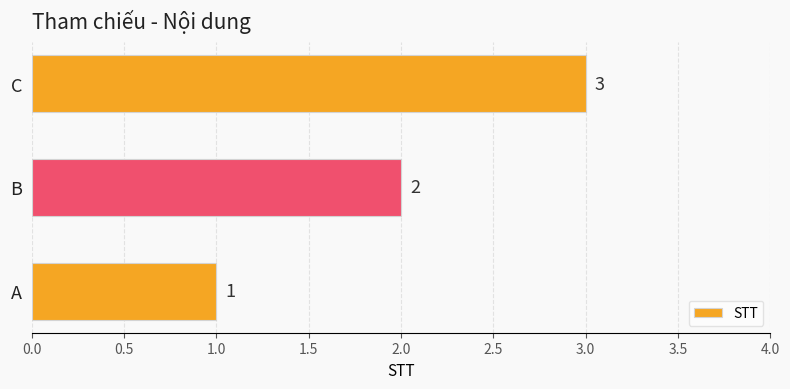

How many categories are shown in the chart?

3